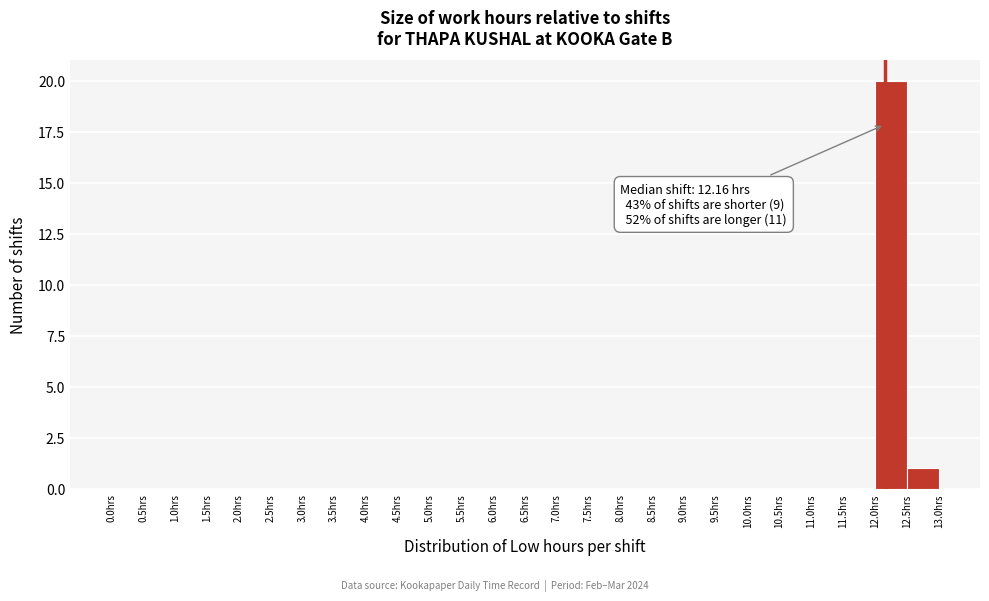

Which range on the x-axis has the tallest bar?

12.0 to 12.5